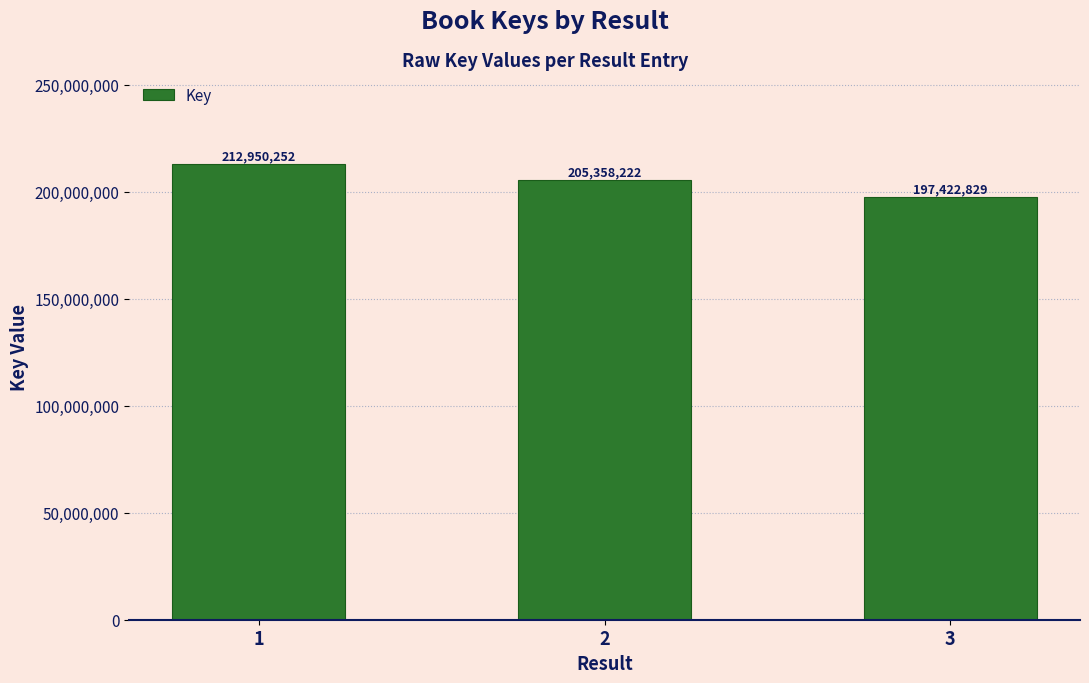

What is the difference between the values at 2 and 3?

7935393